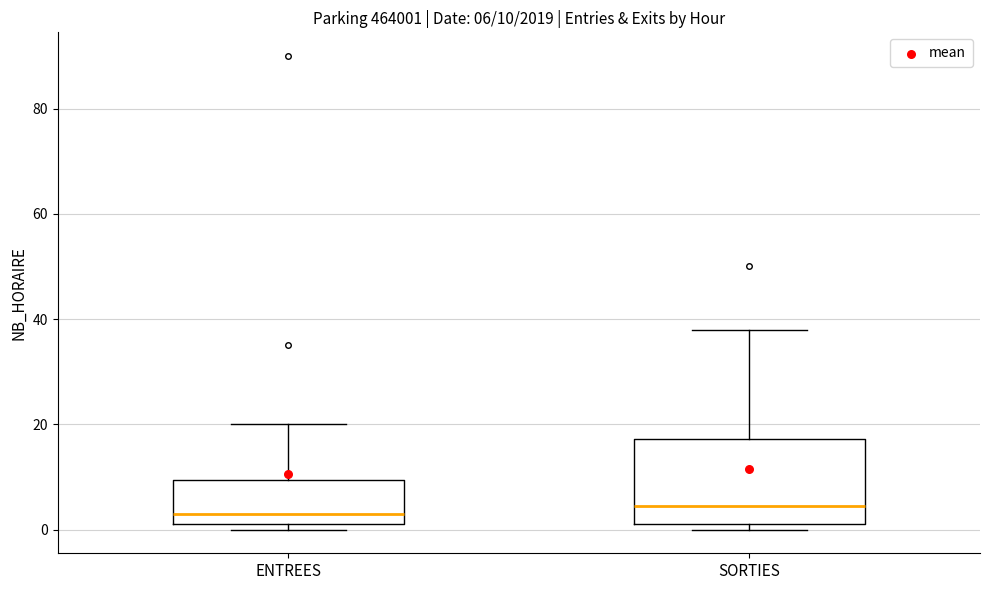

Comparing the boxes themselves (not the whiskers), which one is the tallest?

SORTIES